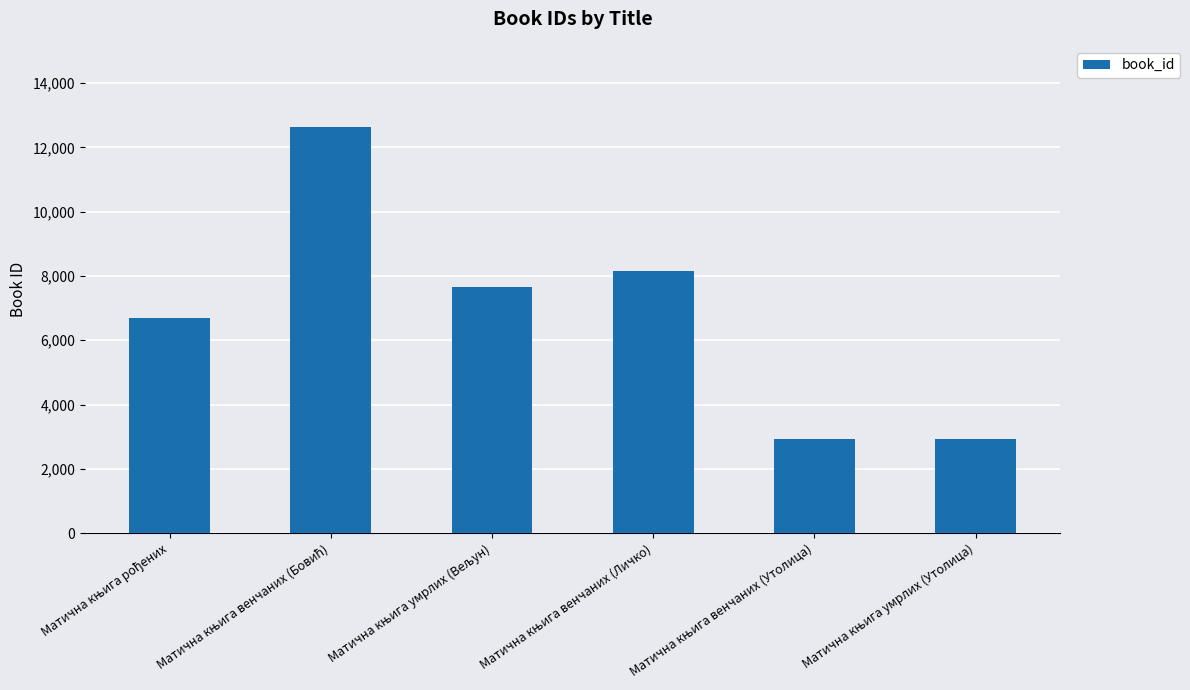

Are the bars grouped side by side (vs. stacked)?

No